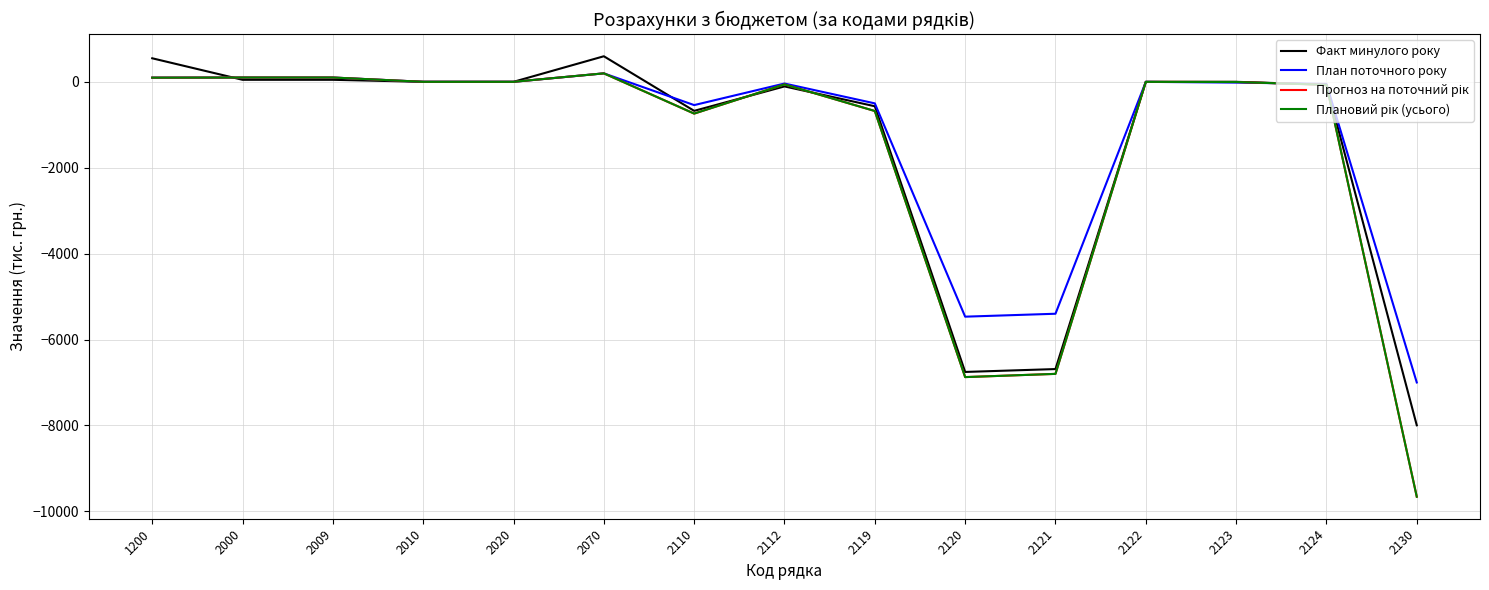

Reading left to right, what are all the values shown in this chart?

Факт минулого року: 1200=548	2000=47	2009=47	2010=0	2020=0	2070=595	2110=-676	2112=-107	2119=-569	2120=-6755	2121=-6688	2122=0	2123=0	2124=-67	2130=-7997
План поточного року: 1200=97	2000=100	2009=100	2010=0	2020=0	2070=197	2110=-542	2112=-40	2119=-502	2120=-5468	2121=-5400	2122=-1	2123=-18	2124=-50	2130=-7000
Прогноз на поточний рік: 1200=97	2000=100	2009=100	2010=0	2020=0	2070=197	2110=-740	2112=-60	2119=-680	2120=-6875	2121=-6800	2122=-1	2123=-4	2124=-70	2130=-9660
Плановий рік (усього): 1200=97	2000=100	2009=100	2010=0	2020=0	2070=197	2110=-740	2112=-60	2119=-680	2120=-6875	2121=-6800	2122=-1	2123=-4	2124=-70	2130=-9660